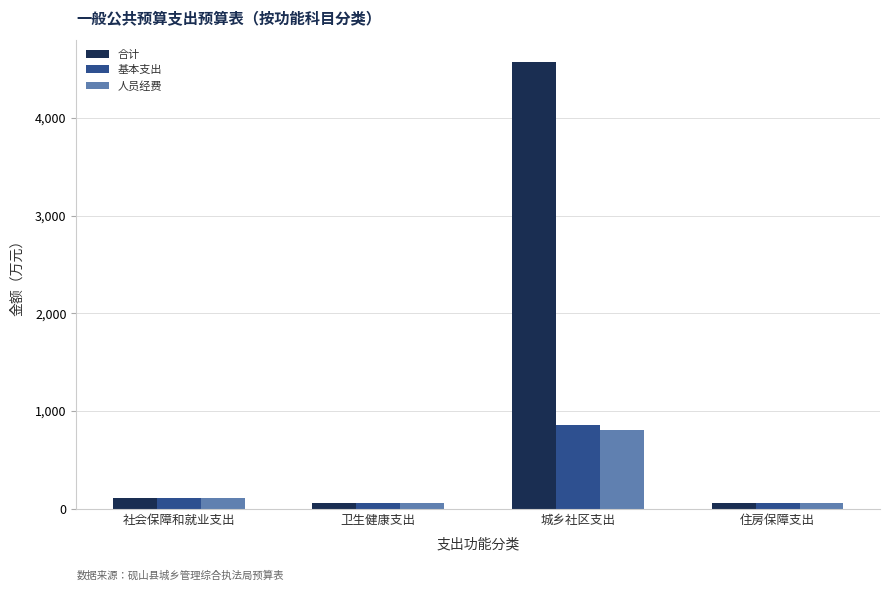

Where is 合计 nearest to the value 2316?

社会保障和就业支出